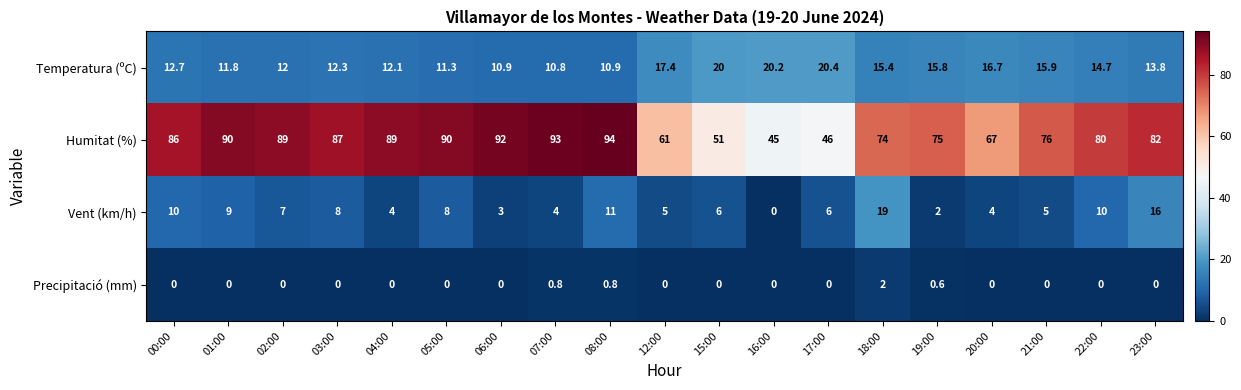

At how many categories does at least one series exceed 91?

3